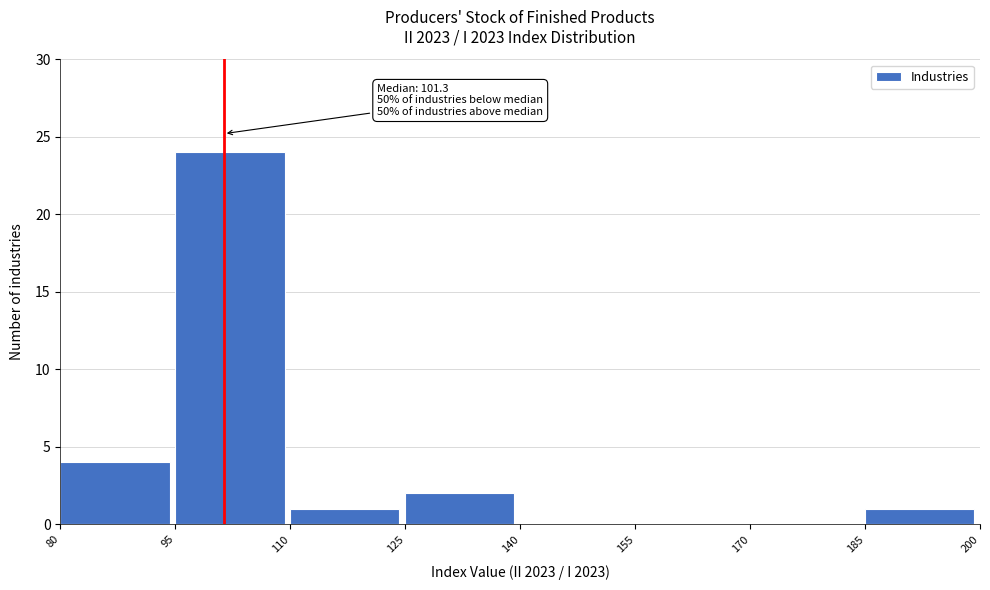

Over which range of the x-axis is the bar tallest?

95 to 110